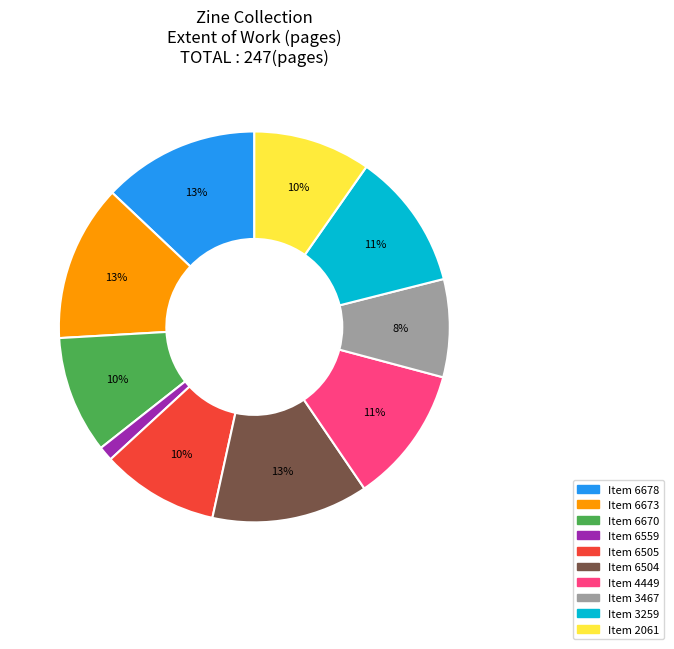

Is there any slice that represents more than half of the pie?

No